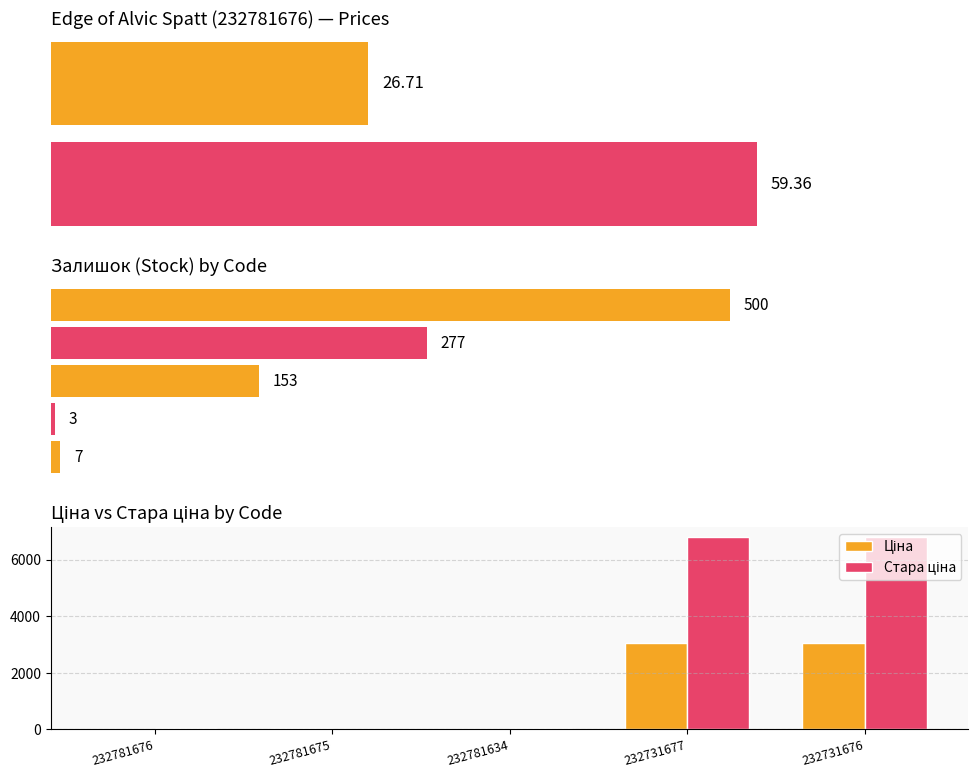

What is the average value of the Ціна series?

1246.4